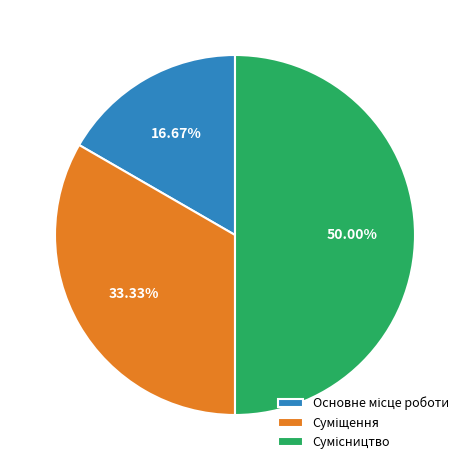

What is the largest slice in the pie chart?

Сумісництво